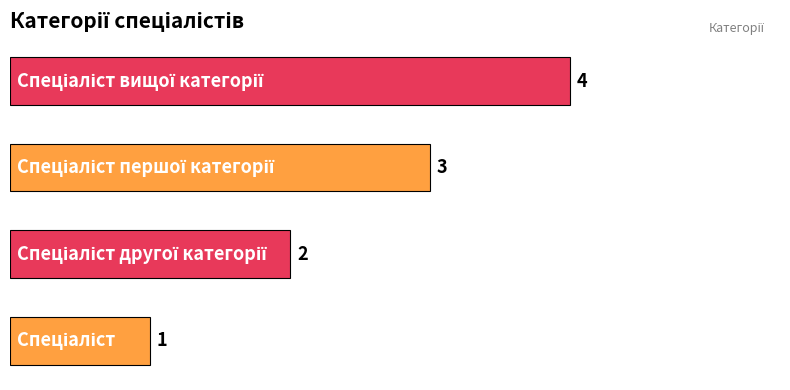

What is the sum of all values?

10